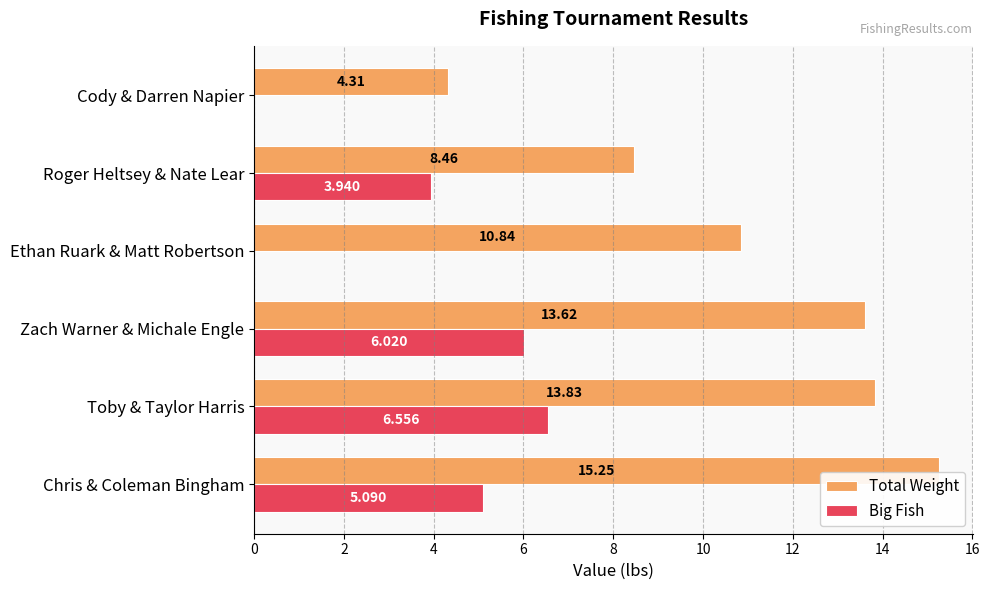

At which label is Total Weight closest to 9?

Roger Heltsey & Nate Lear